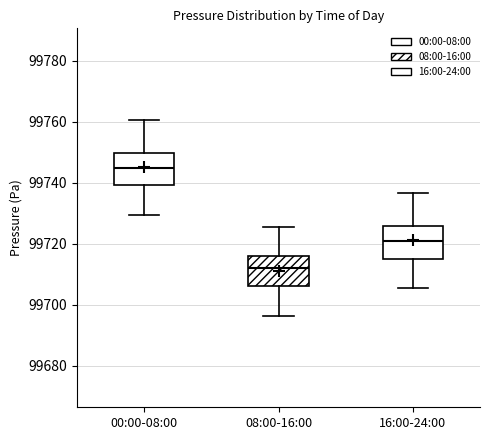

Reading left to right, read every box against the y-axis: the position of its median line, the range the box covers, and the ends of its whiskers. The values are not printed on the chart, so give them approximately, as read against the axis.

00:00-08:00: median 99744, box 99740 to 99750, whiskers 99730 to 99760
08:00-16:00: median 99712, box 99706 to 99716, whiskers 99696 to 99726
16:00-24:00: median 99720, box 99716 to 99726, whiskers 99706 to 99736